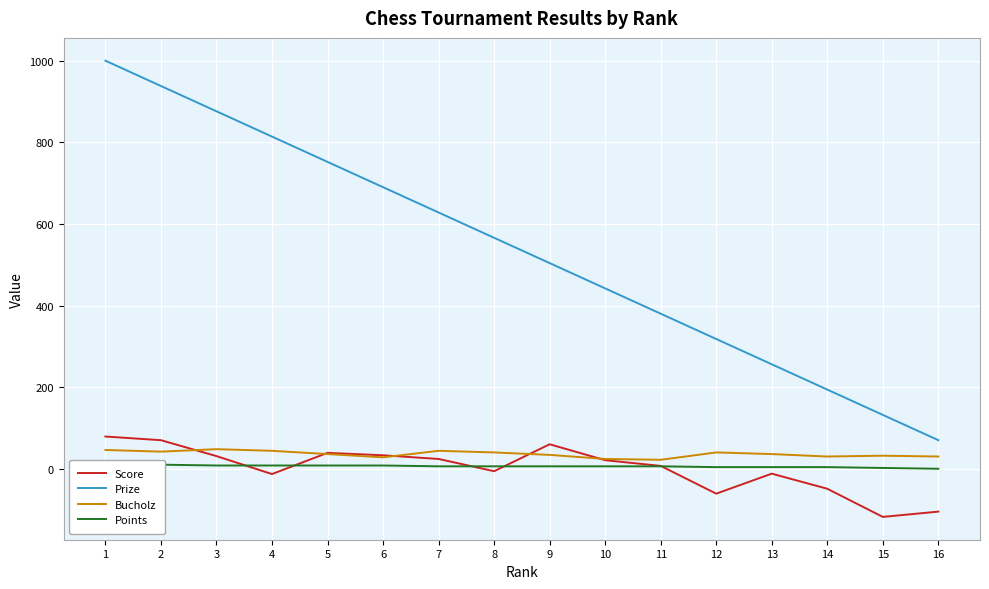

Which category has the highest value in the Score series?

1